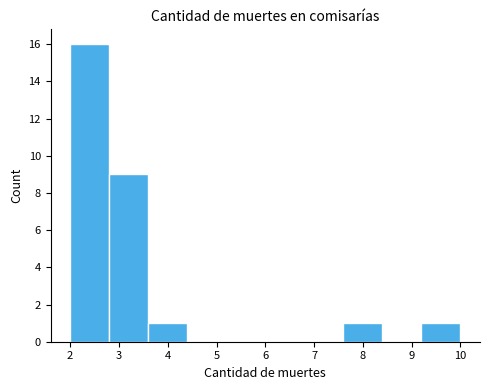

Reading left to right, transcribe this chart: for each bar, give the range it covers on the x-axis and its height. The values are not printed on the chart, so give them approximately, as read against the axis.

2.0 to 2.8: 16
2.8 to 3.6: 9
3.6 to 4.4: 1
4.4 to 5.2: 0
5.2 to 6.0: 0
6.0 to 6.8: 0
6.8 to 7.6: 0
7.6 to 8.4: 1
8.4 to 9.2: 0
9.2 to 10.0: 1